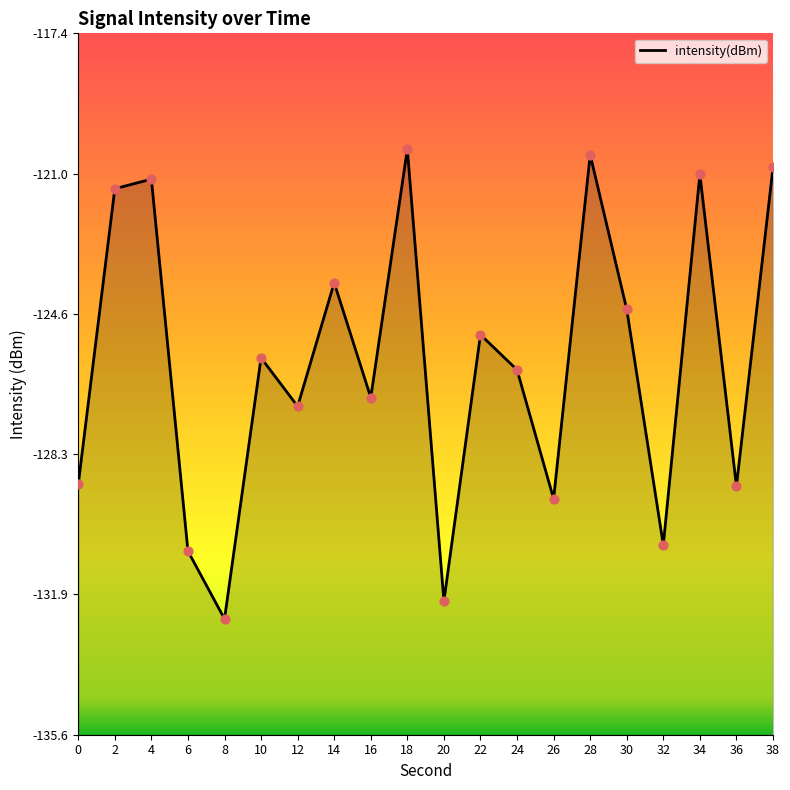

Which has a higher value, 32 or 22?

22